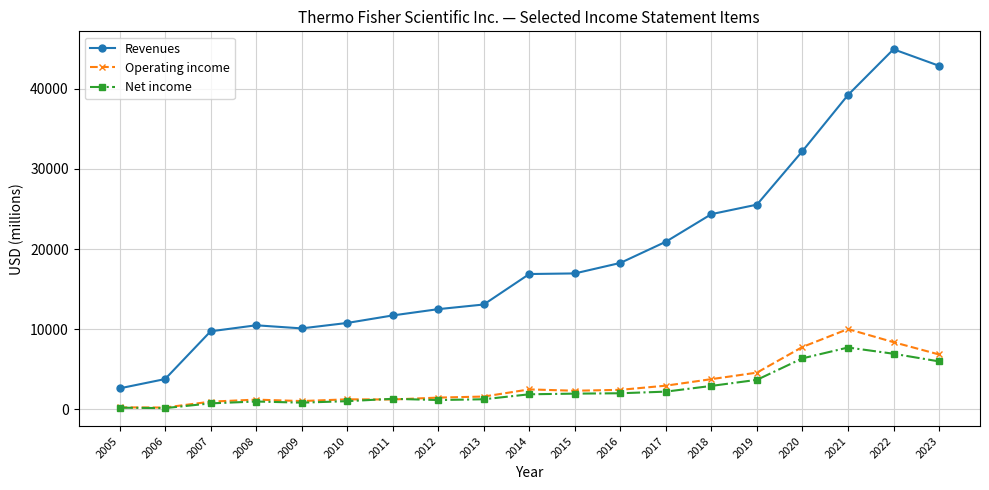

The Operating income series shows 1245 at 2011. True or false?

True